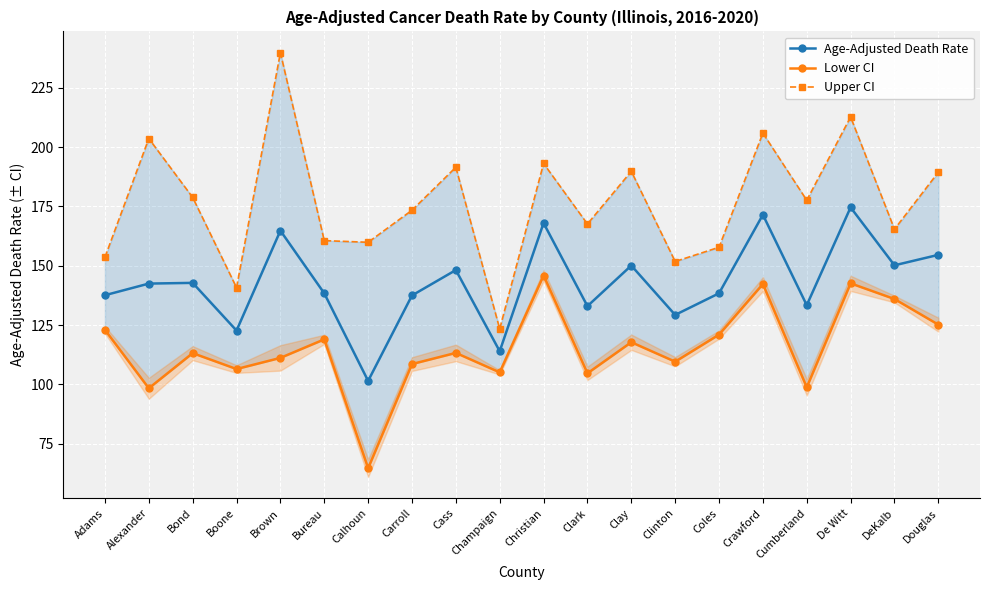

What is the total value across all series at Clay?

457.7